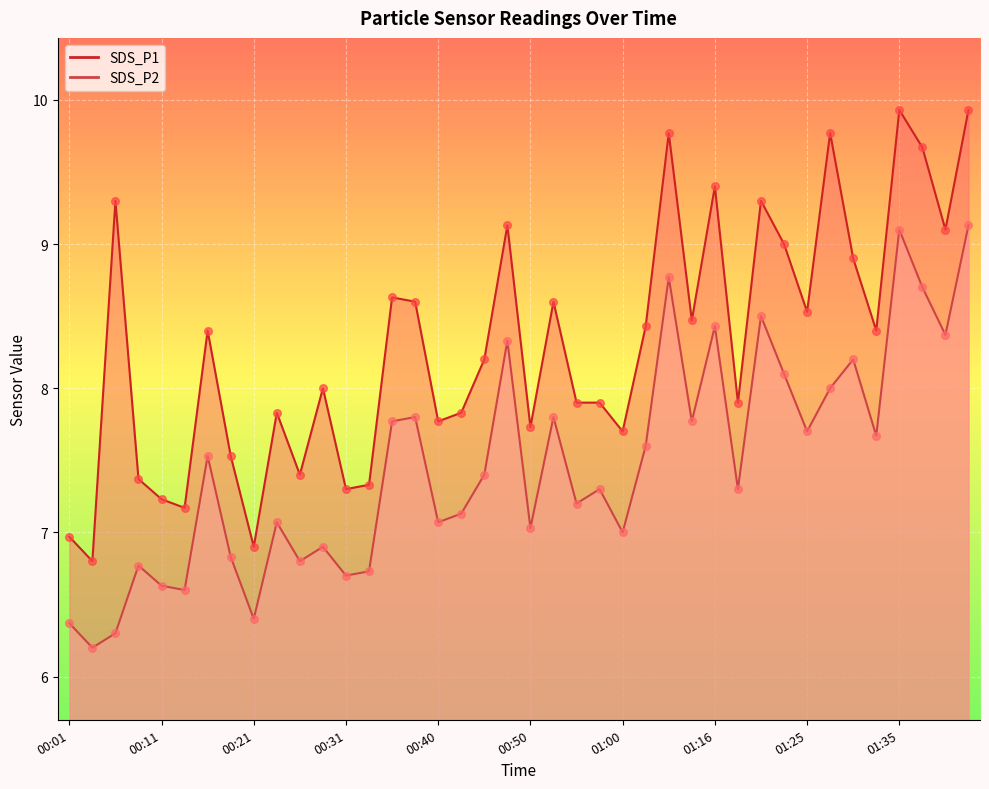

What are all the series names shown in the legend?

SDS_P1, SDS_P2